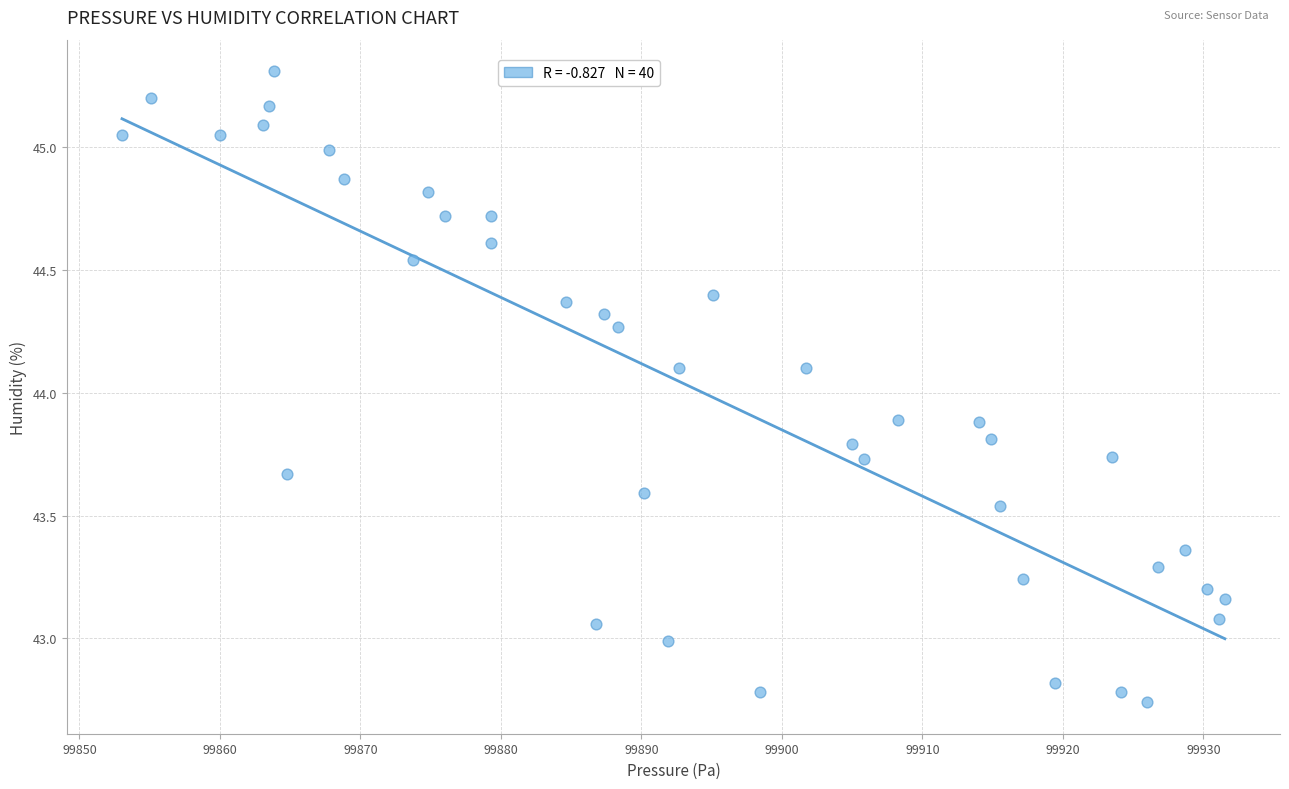

What is the range of Y values (max minus min)?

2.6